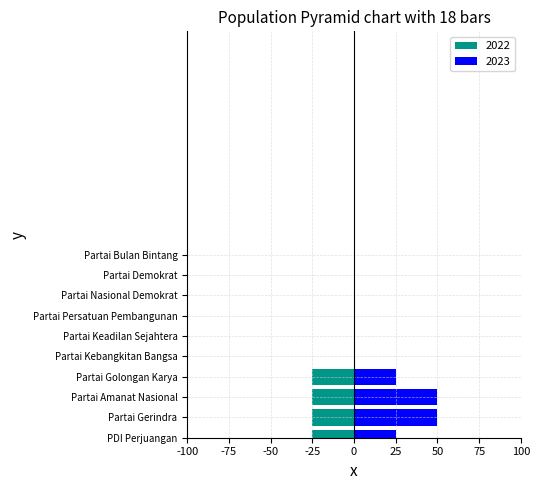

Reading left to right, what are all the values shown in this chart?

2022: PDI Perjuangan=-1	Partai Gerindra=-1	Partai Amanat Nasional=-1	Partai Golongan Karya=-1	Partai Kebangkitan Bangsa=0	Partai Keadilan Sejahtera=0	Partai Persatuan Pembangunan=0	Partai Nasional Demokrat=0	Partai Demokrat=0	Partai Bulan Bintang=0
2023: PDI Perjuangan=1	Partai Gerindra=2	Partai Amanat Nasional=2	Partai Golongan Karya=1	Partai Kebangkitan Bangsa=0	Partai Keadilan Sejahtera=0	Partai Persatuan Pembangunan=0	Partai Nasional Demokrat=0	Partai Demokrat=0	Partai Bulan Bintang=0